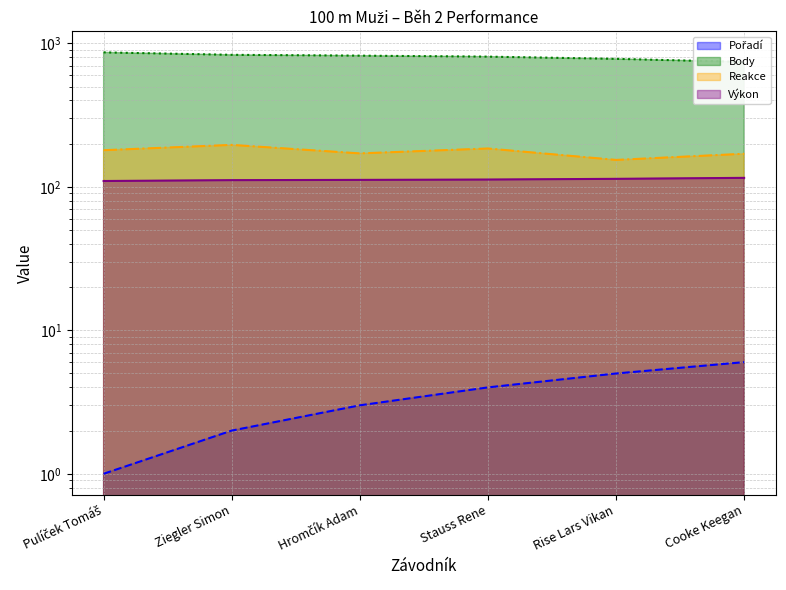

What are all the series names shown in the legend?

Pořadí (line), Body (line), Reakce (line), Výkon (line)